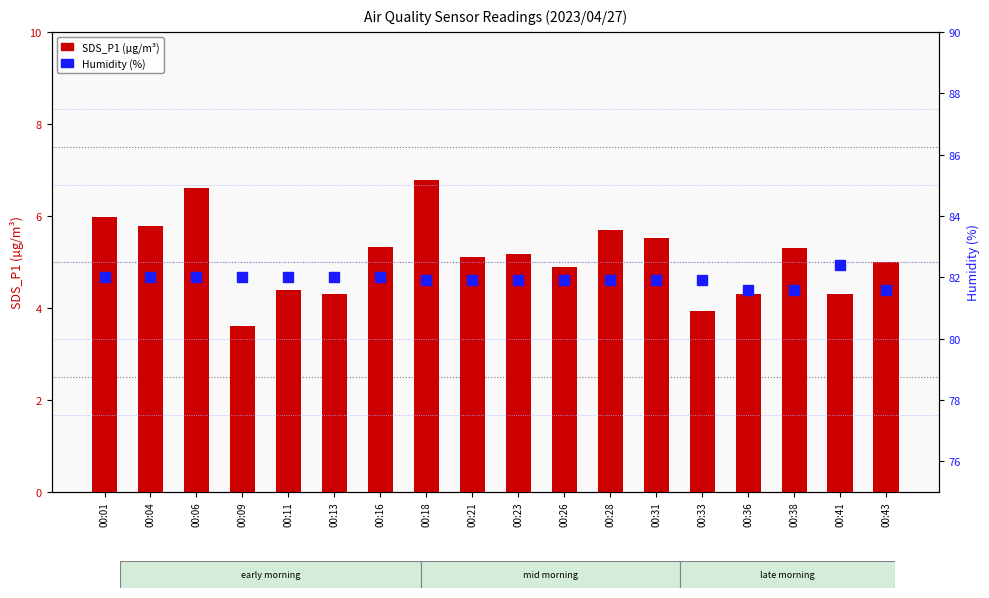

True or false: SDS_P1 has a value of 3.9 at 00:33.

True